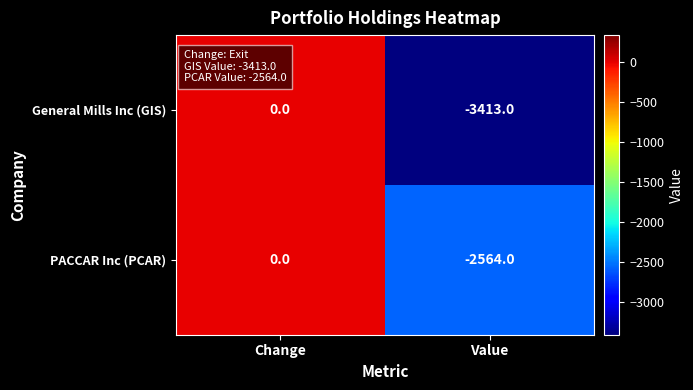

Rank the series at Value from highest to lowest value.

PACCAR Inc (PCAR), General Mills Inc (GIS)